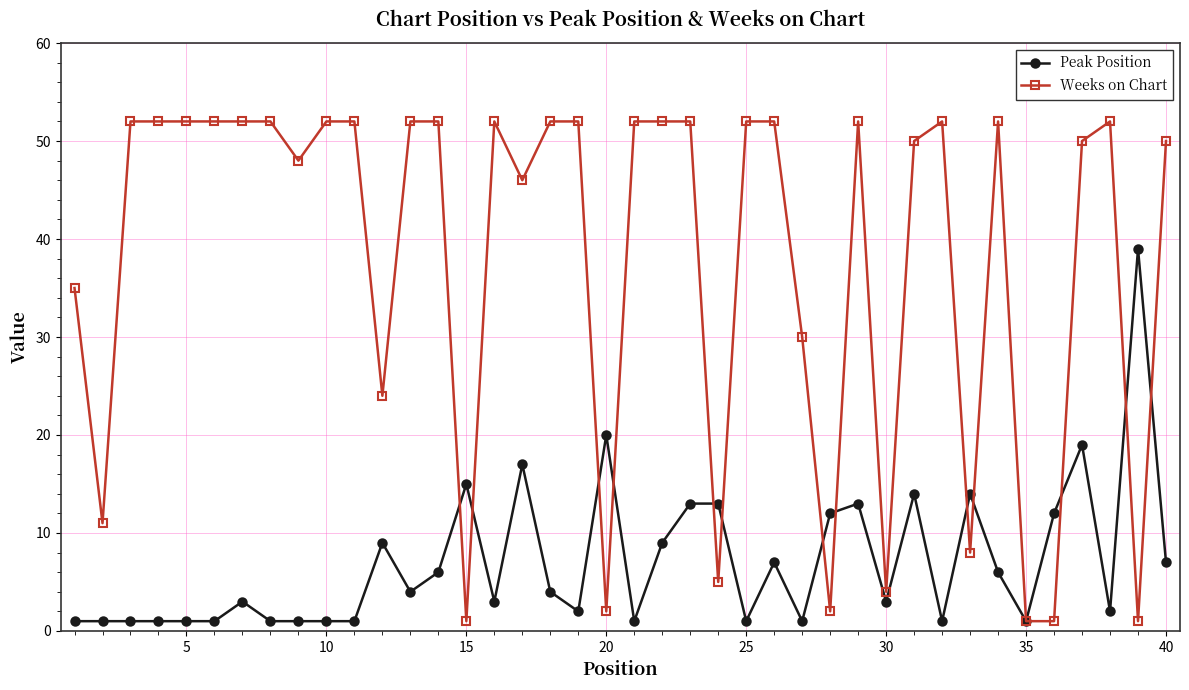

Rank the series by their average value, from lowest to highest.

Peak Position, Weeks on Chart